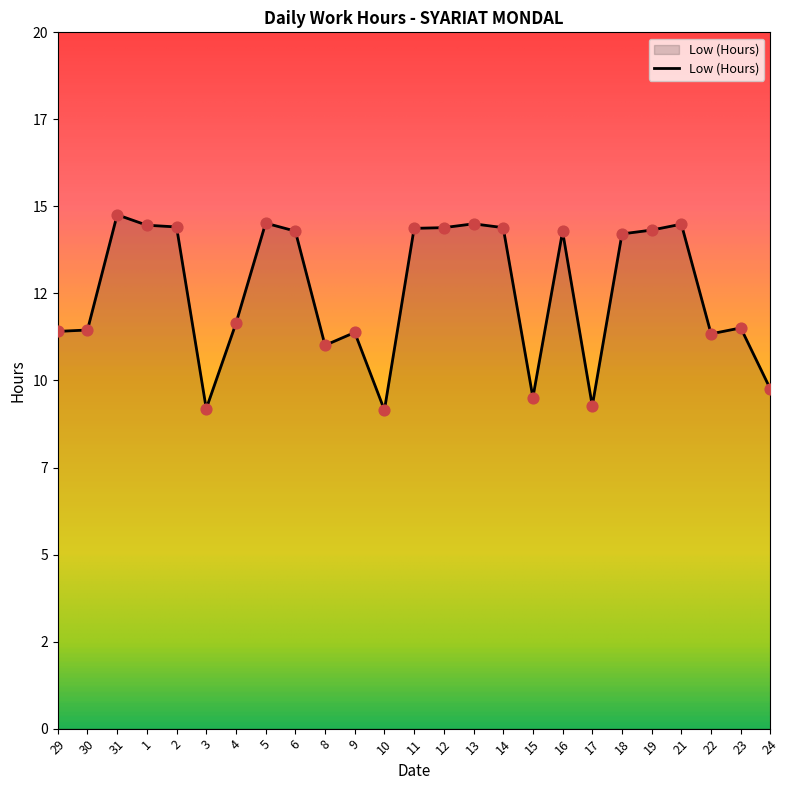

Approximately how many times larger is the value at 4 compared to 15?

1.2